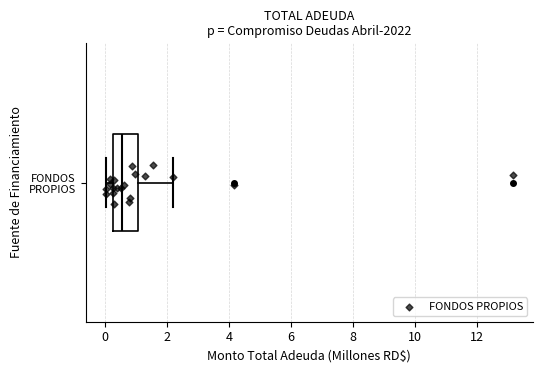

Transcribe this box plot: give where the median line is, the range the box spans, and where the two whiskers end, as read against the x-axis. The values are not printed on the chart, so give them approximately, as read against the axis.

median 0.6, box 0.2 to 1.0, whiskers 0.0 to 2.2